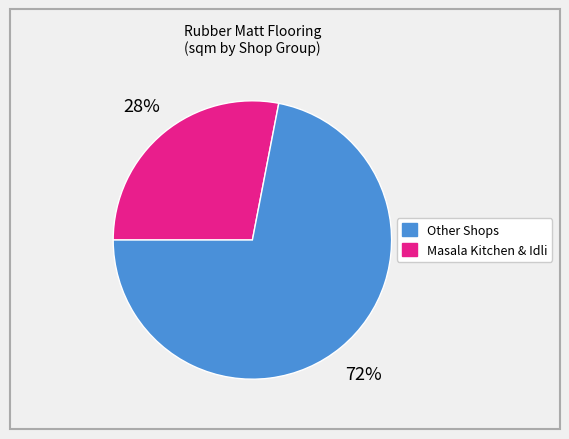

Is there a majority slice in this chart?

Yes